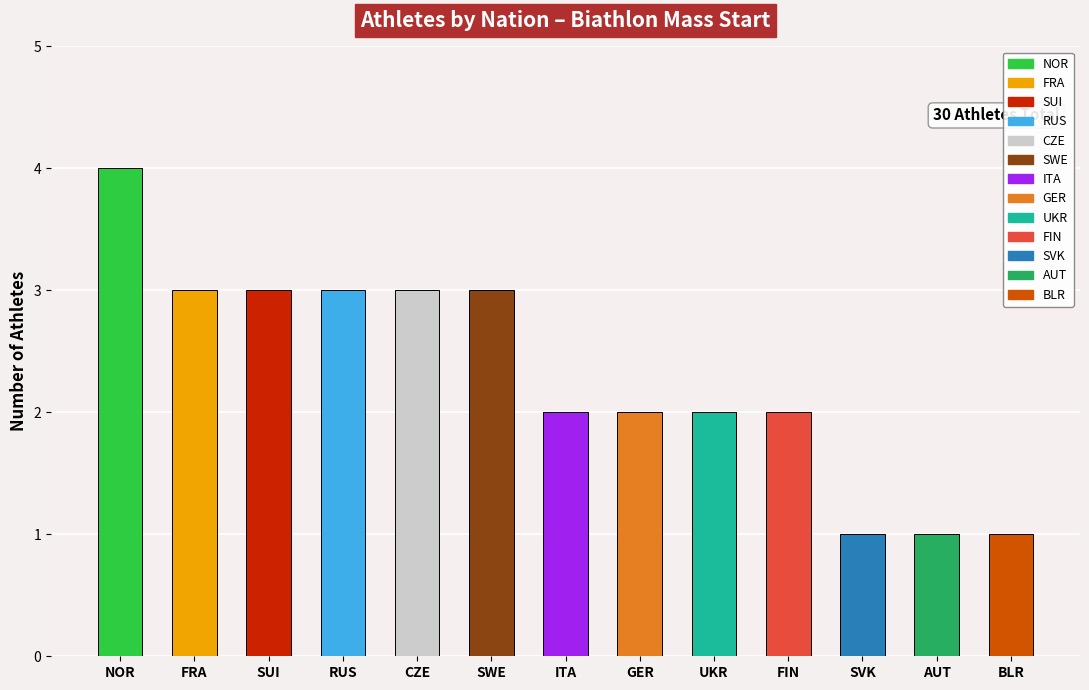

Reading left to right, transcribe all the data shown in this chart.

NOR=4	FRA=3	SUI=3	RUS=3	CZE=3	SWE=3	ITA=2	GER=2	UKR=2	FIN=2	SVK=1	AUT=1	BLR=1